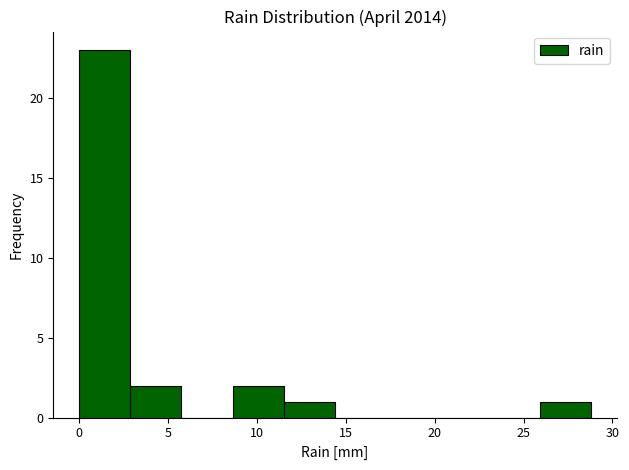

What is the height of the bar covering 11.5 to 14.5 on the x-axis? Neither the bar edges nor the heights are printed on the chart, so give them approximately, as read against the axes.

1